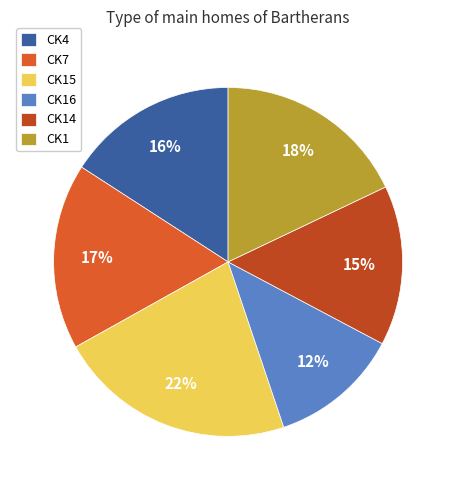

Is there any slice that represents more than half of the pie?

No